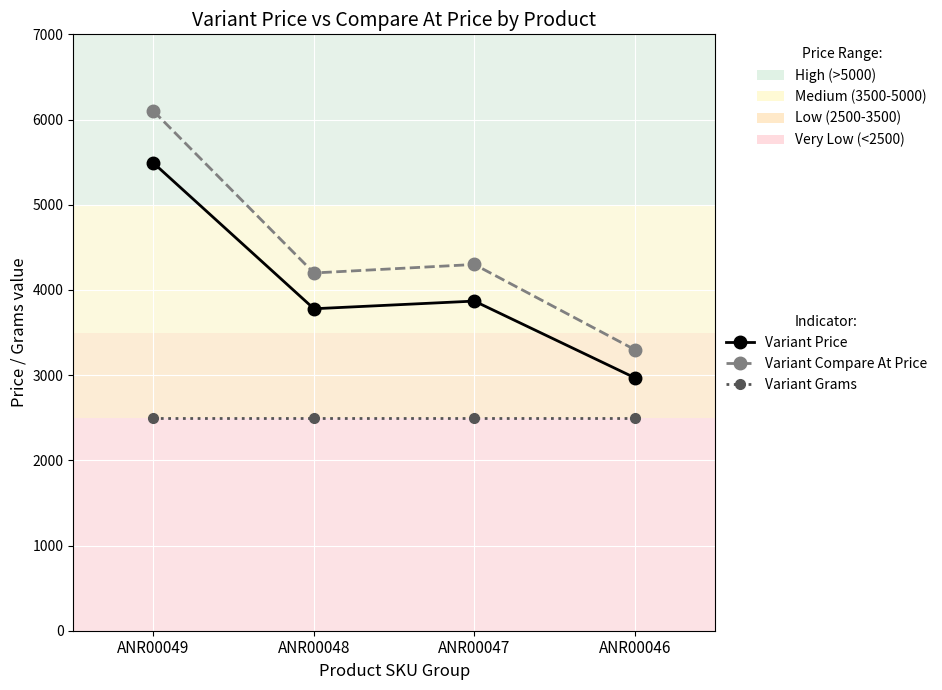

List the series in order of their peak value, lowest first.

Variant Grams, Variant Price, Variant Compare At Price